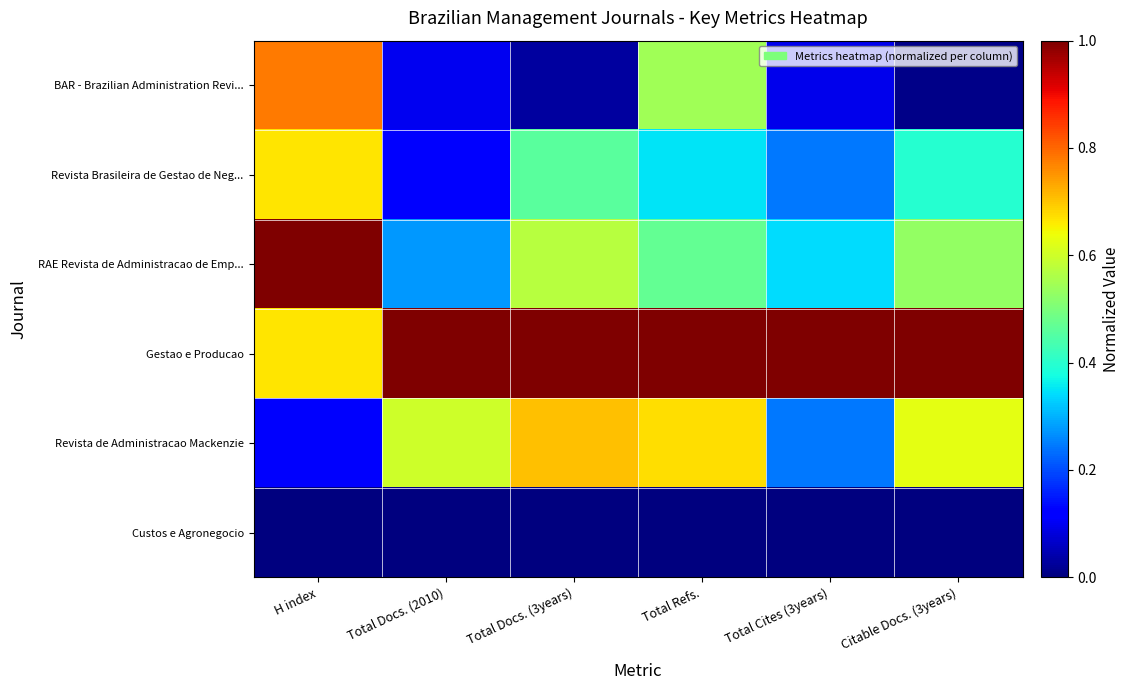

What is the spread (max minus min) of values at Total Refs.?

1.0